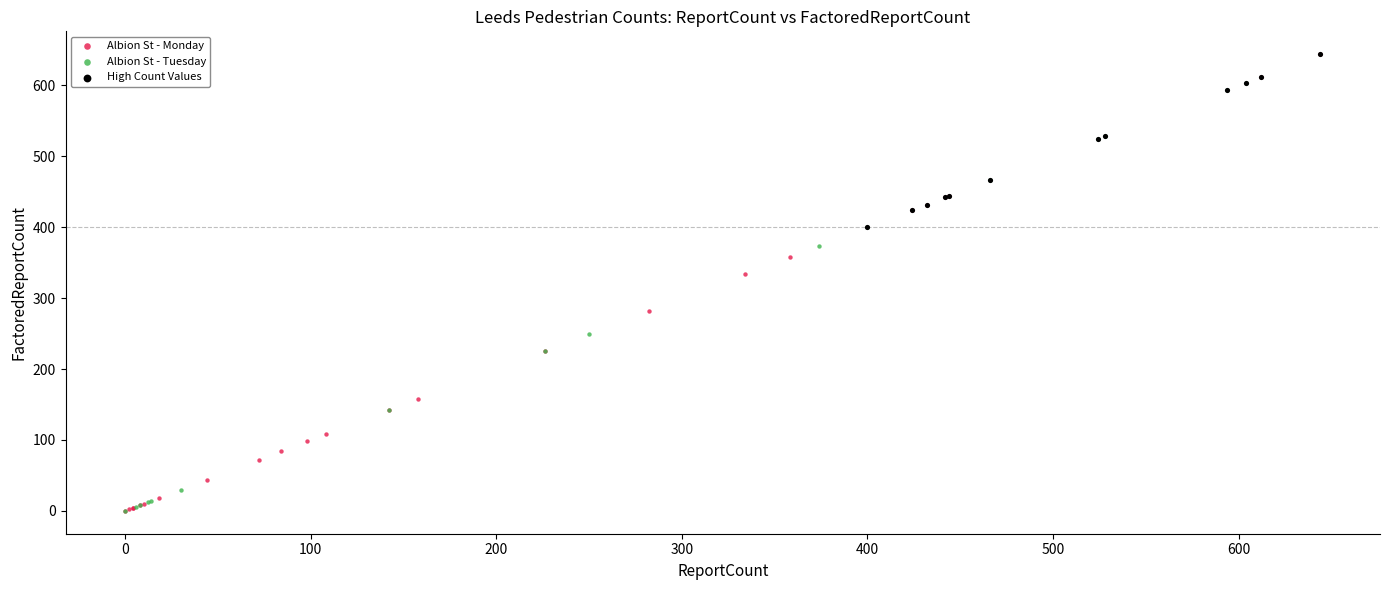

Which series has the widest spread of Y values?

Albion St - Monday